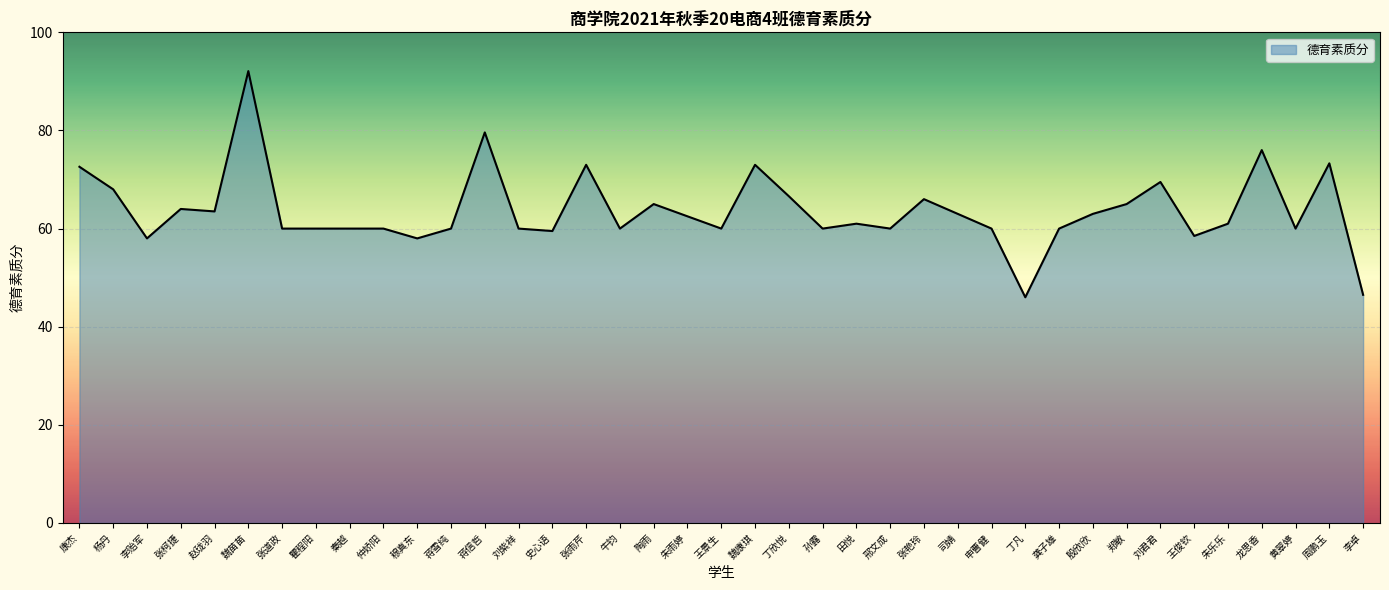

What position from the left is 周鹏玉?

38